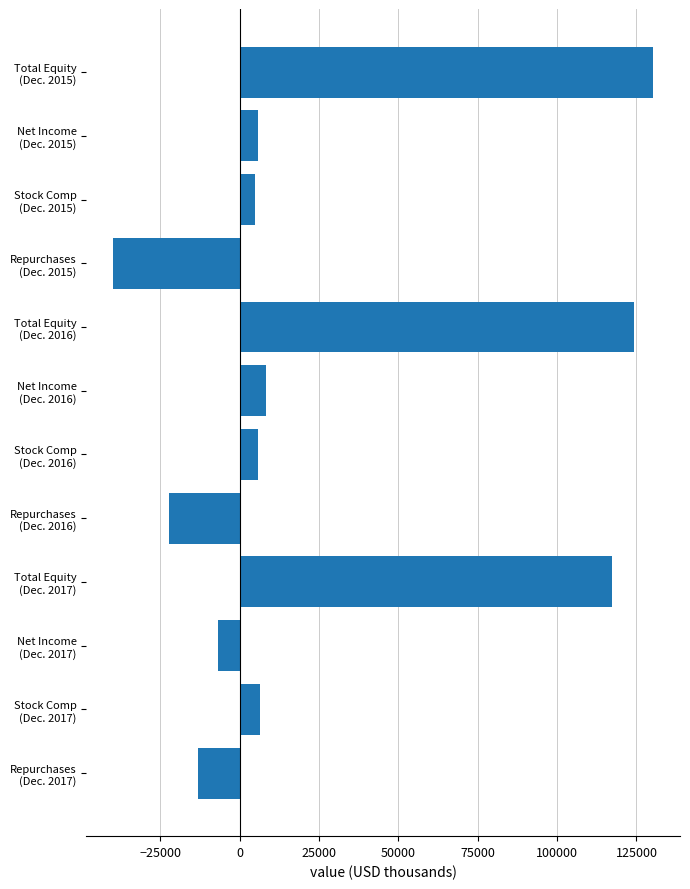

What is the difference between the maximum and minimum values?

169967